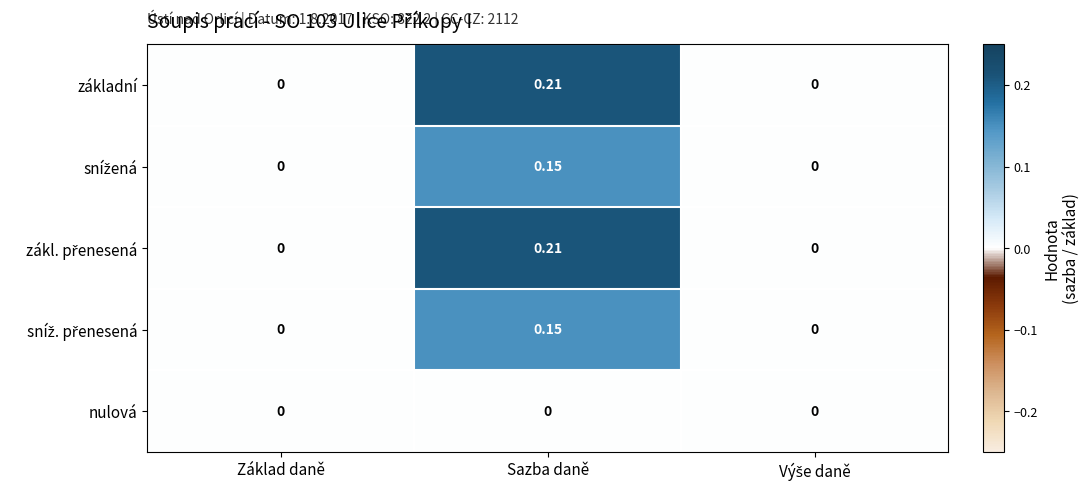

At which category is the sum across all series the highest?

Sazba daně